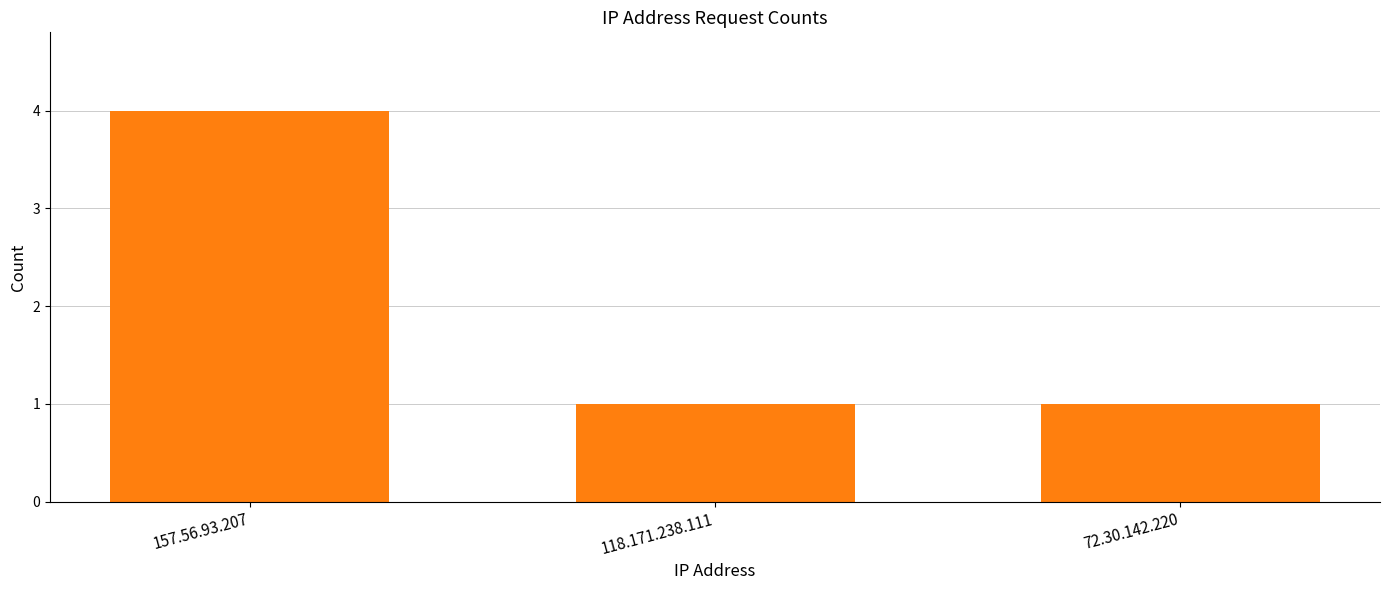

What is the sum of all values?

6